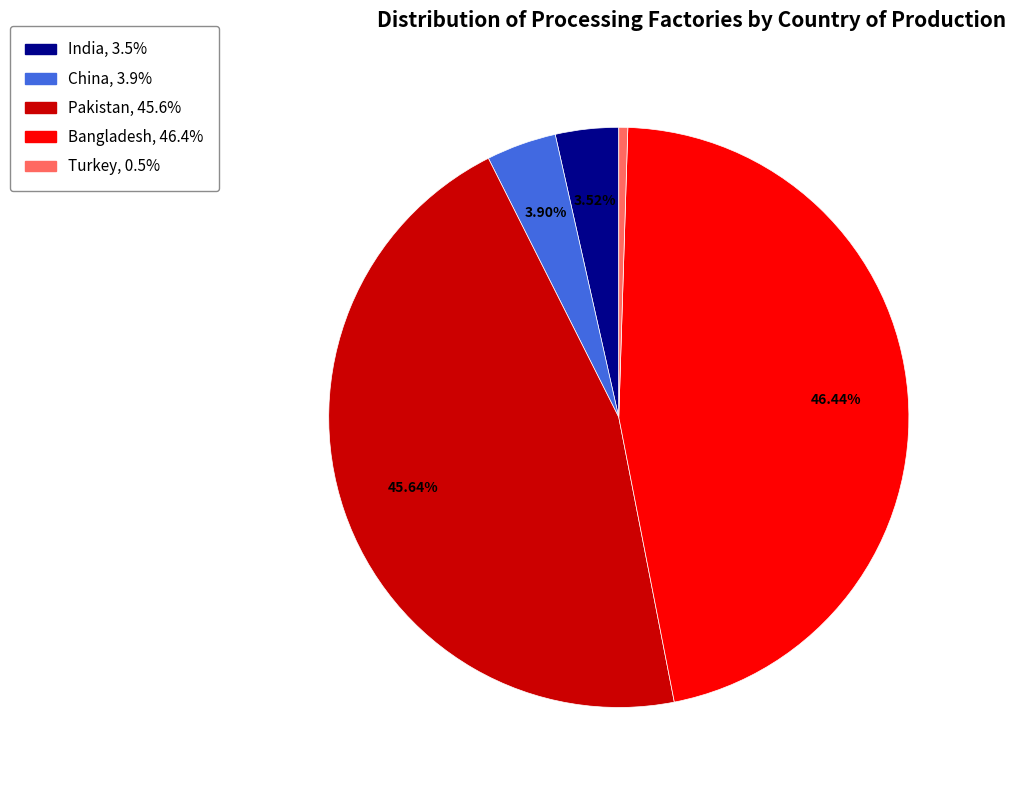

Is there any slice that represents more than half of the pie?

No